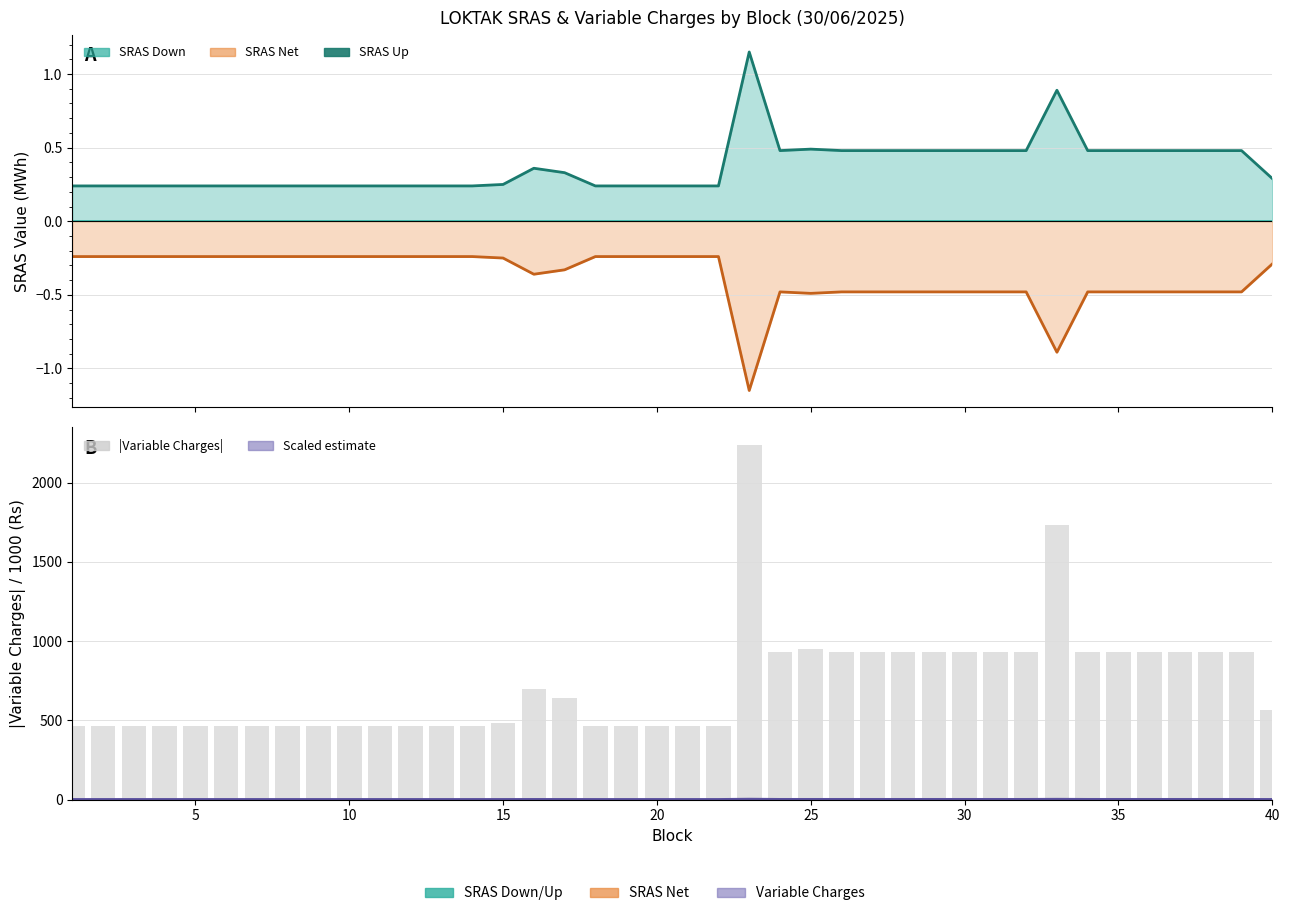

Are the bars grouped side by side (vs. stacked)?

Yes